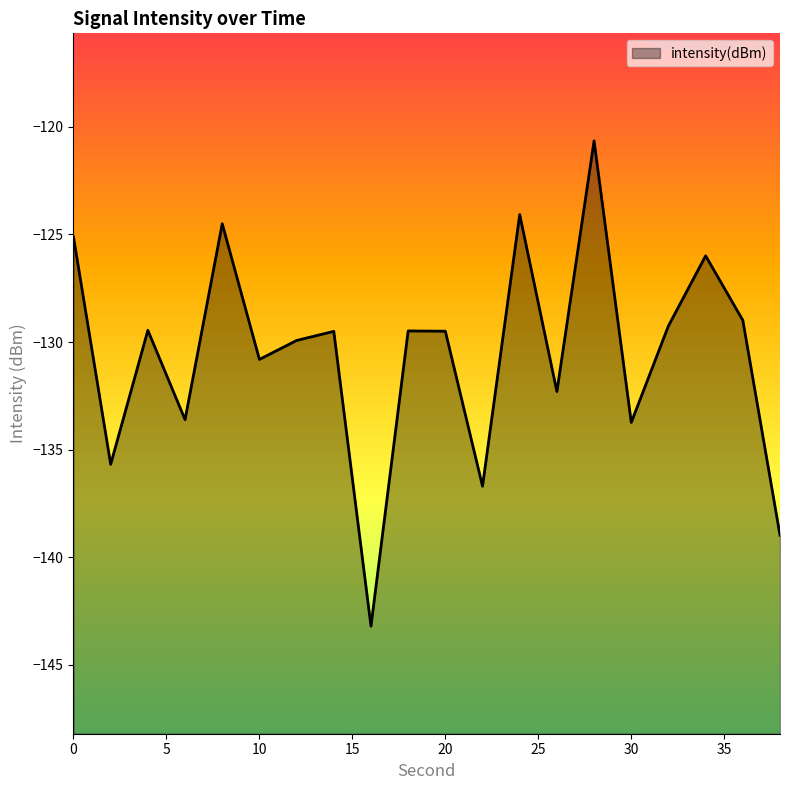

What is the value of the 6th point from the left?

-130.8